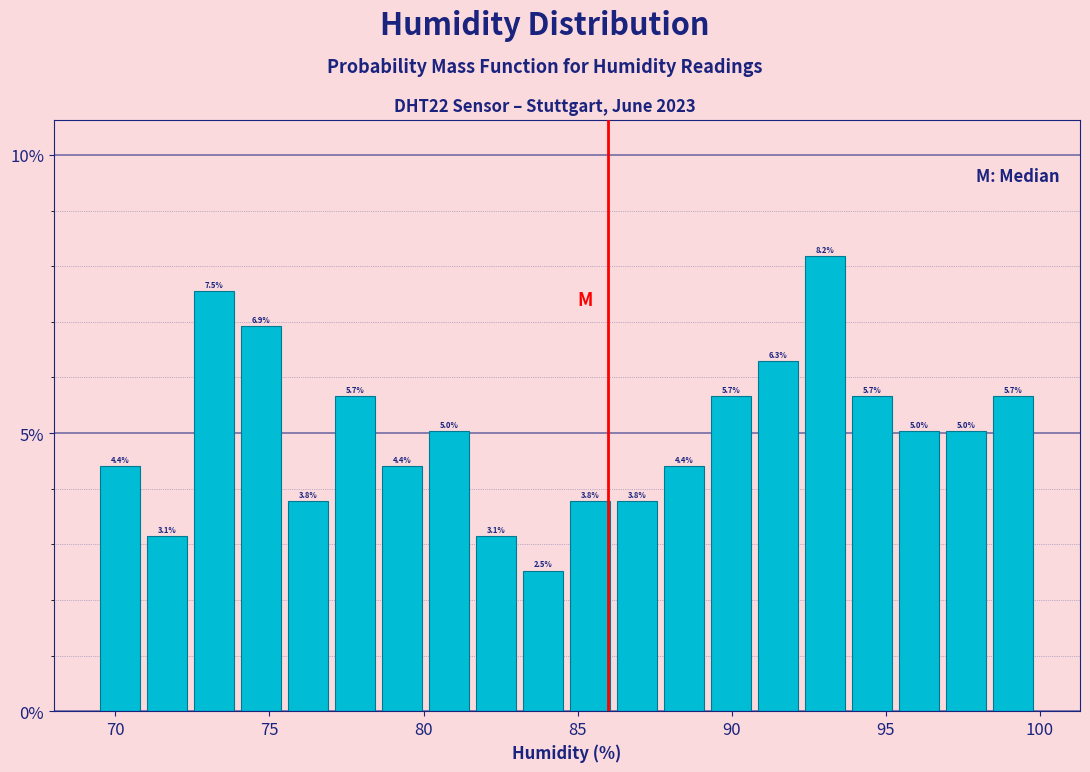

Around what value on the x-axis is the tallest bar? Give the approximate position of its centre, as read against the axis.

93.0